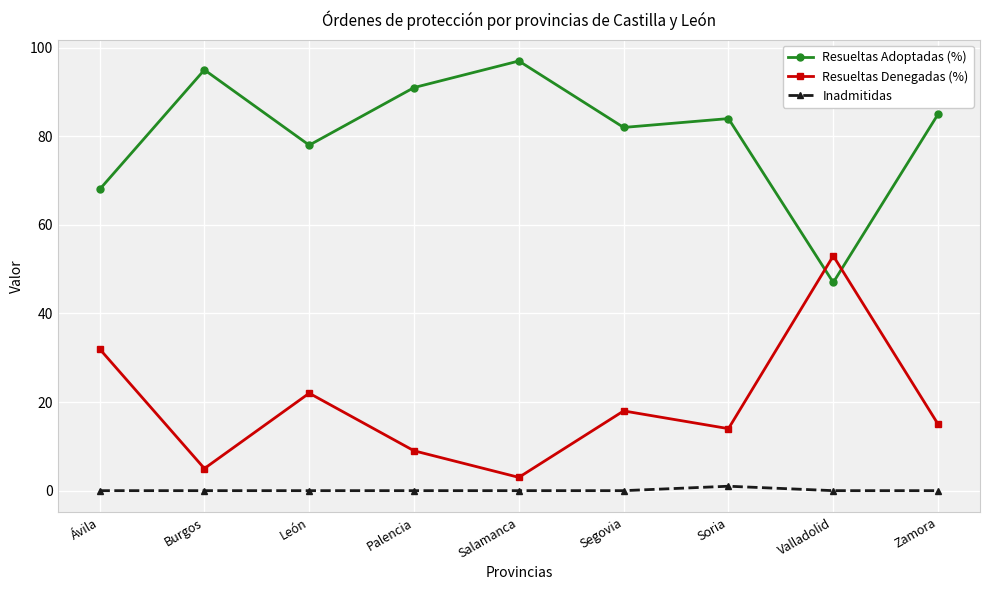

Reading right to left, transcribe all the data shown in this chart.

Resueltas Adoptadas (%): Zamora=85	Valladolid=47	Soria=84	Segovia=82	Salamanca=97	Palencia=91	León=78	Burgos=95	Ávila=68
Resueltas Denegadas (%): Zamora=15	Valladolid=53	Soria=14	Segovia=18	Salamanca=3	Palencia=9	León=22	Burgos=5	Ávila=32
Inadmitidas: Zamora=0	Valladolid=0	Soria=1	Segovia=0	Salamanca=0	Palencia=0	León=0	Burgos=0	Ávila=0